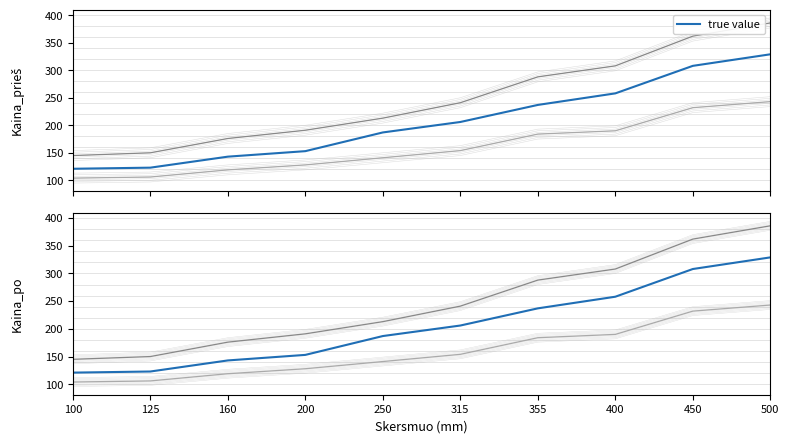

What is the value of the L-1250 po point at the 1st from the left?

145